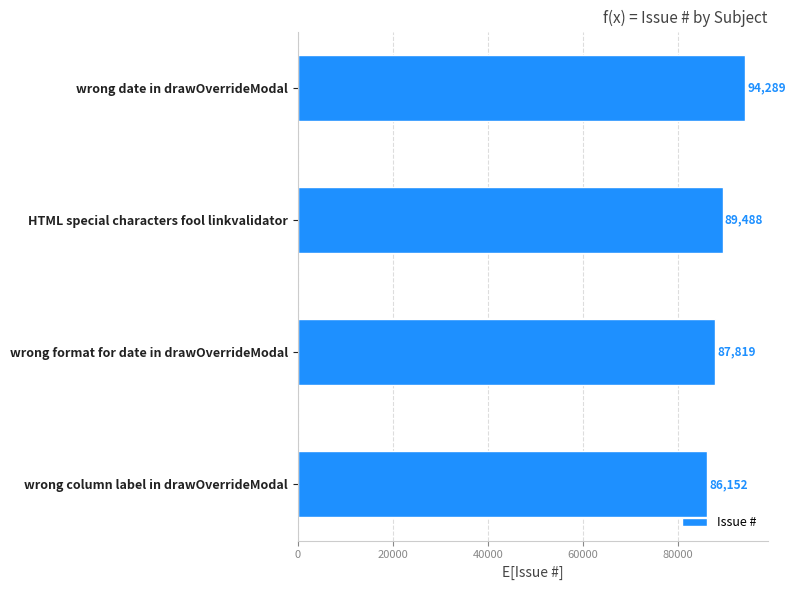

Where is the data nearest to the value 90220?

HTML special characters fool linkvalidator